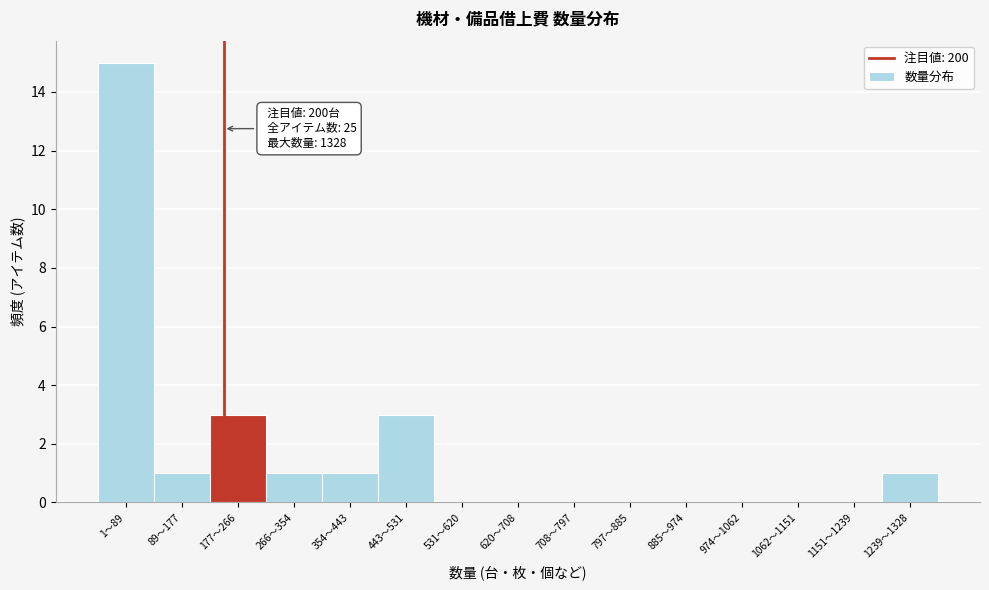

Reading left to right, transcribe all the data shown in this chart.

1〜89=15	89〜177=1	177〜266=3	266〜354=1	354〜443=1	443〜531=3	531〜620=0	620〜708=0	708〜797=0	797〜885=0	885〜974=0	974〜1062=0	1062〜1151=0	1151〜1239=0	1239〜1328=1